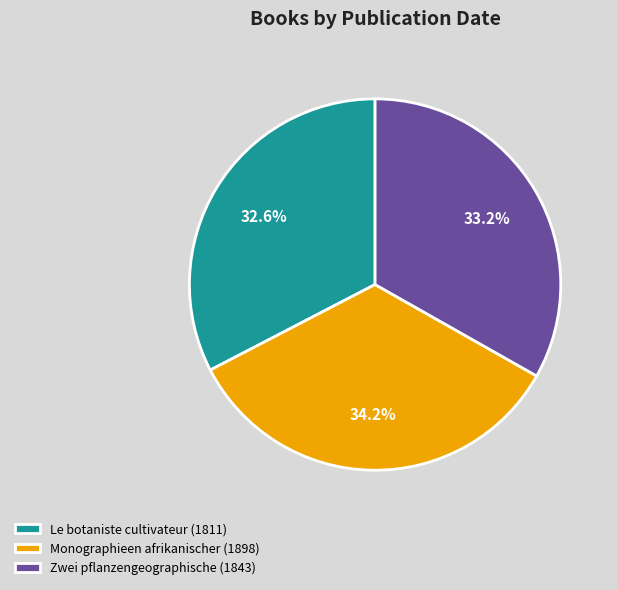

To the nearest percent, what is the average slice percentage?

33%